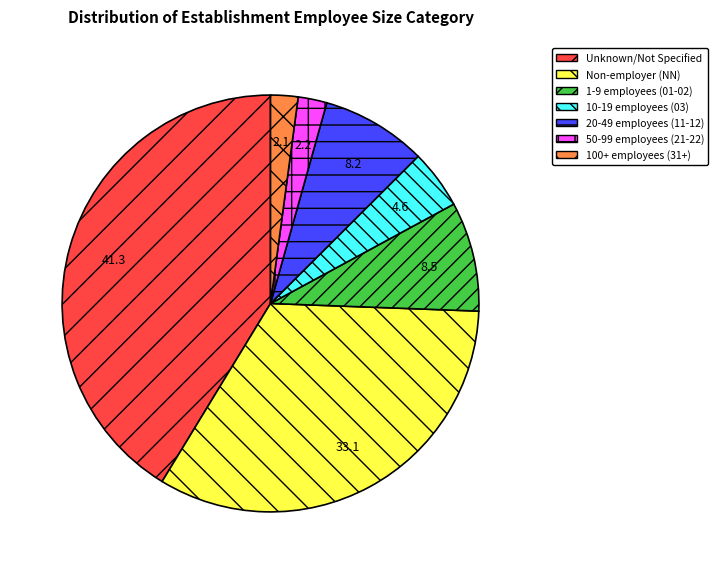

Is there a majority slice in this chart?

No